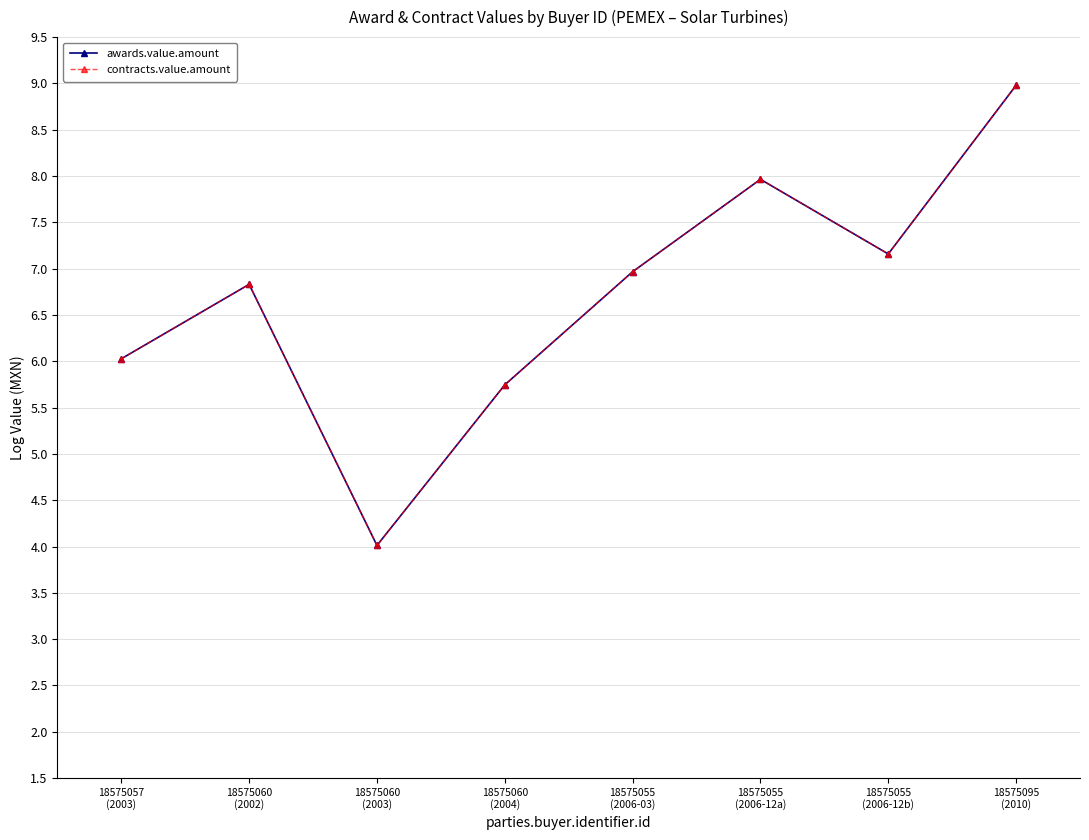

At 18575095
(2010), list the series in order from largest to smallest.

awards.value.amount, contracts.value.amount